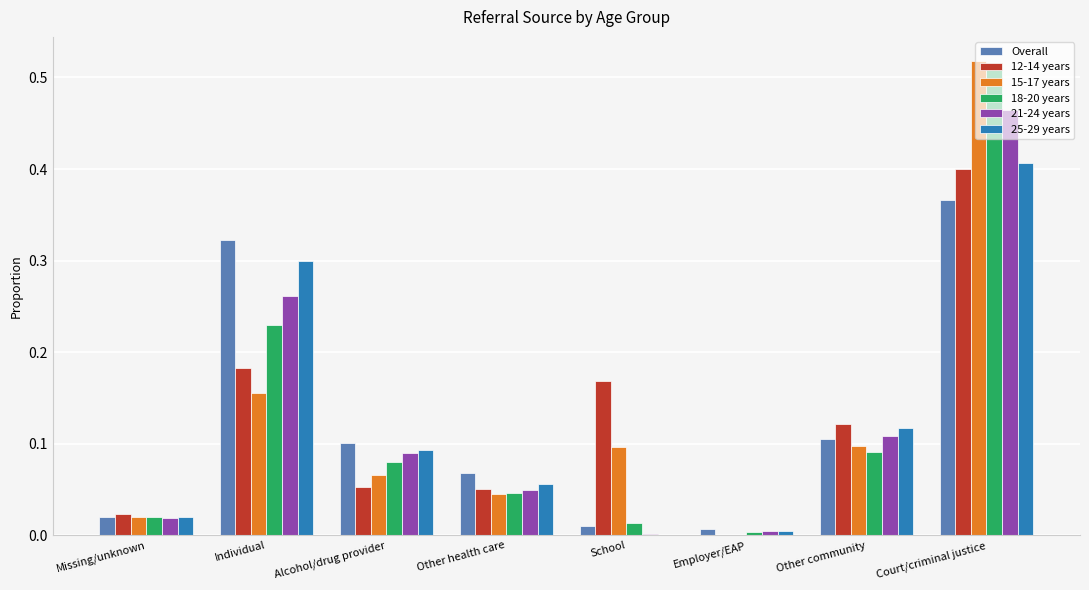

What are all the series names shown in the legend?

Overall, 12-14 years, 15-17 years, 18-20 years, 21-24 years, 25-29 years